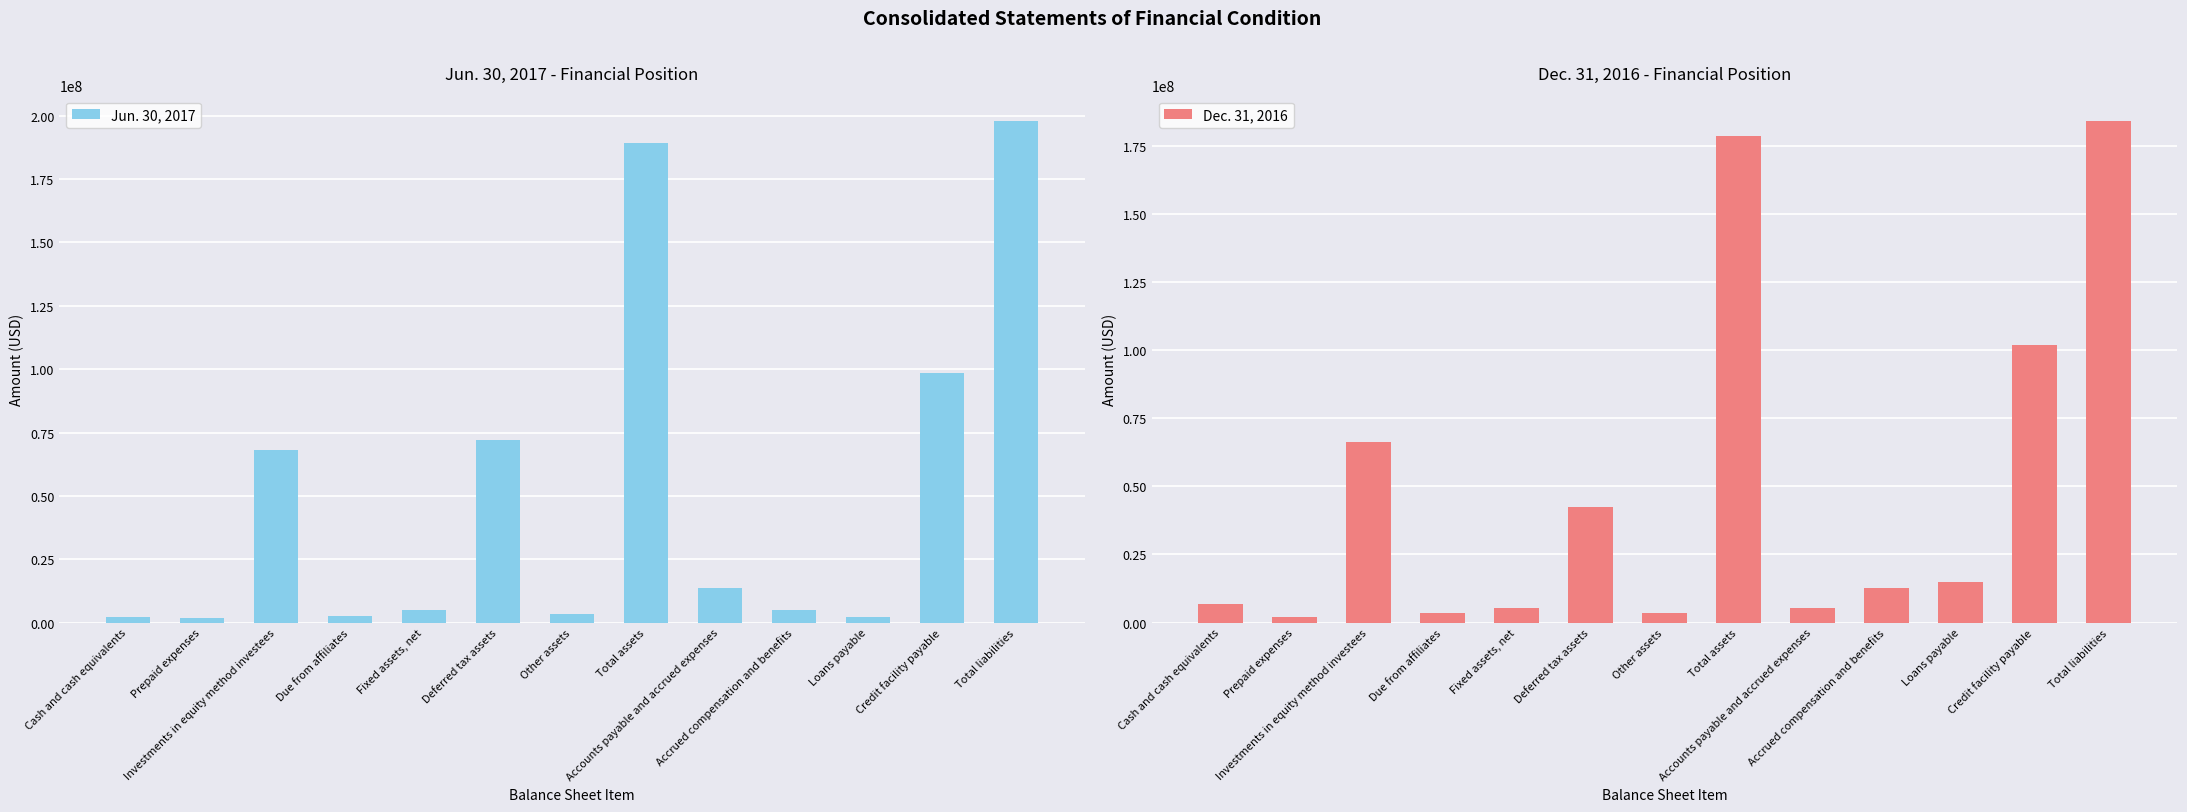

How many values in the Jun. 30, 2017 series are below 4944144?

6